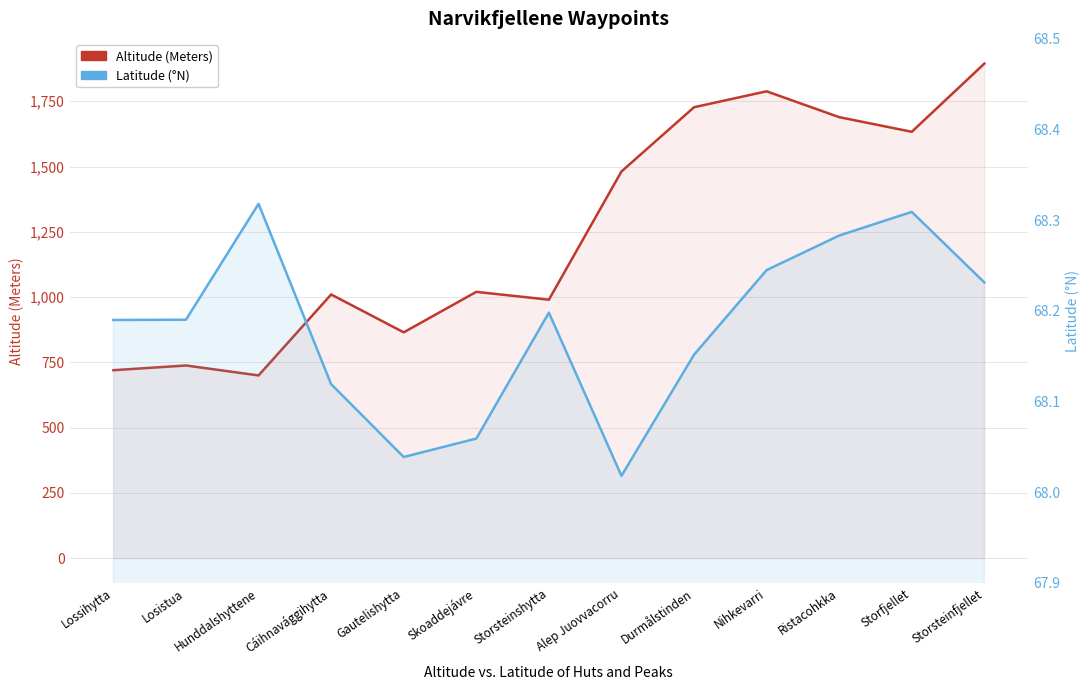

Reading left to right, what are all the values shown in this chart?

Altitude (Meters): 720.0	738.0	700.0	1010.0	865.0	1020.0	990.0	1481.0	1727.0	1788.0	1689.0	1633.0	1894.0
Latitude: 68.2	68.2	68.3	68.1	68.0	68.1	68.2	68.0	68.2	68.2	68.3	68.3	68.2